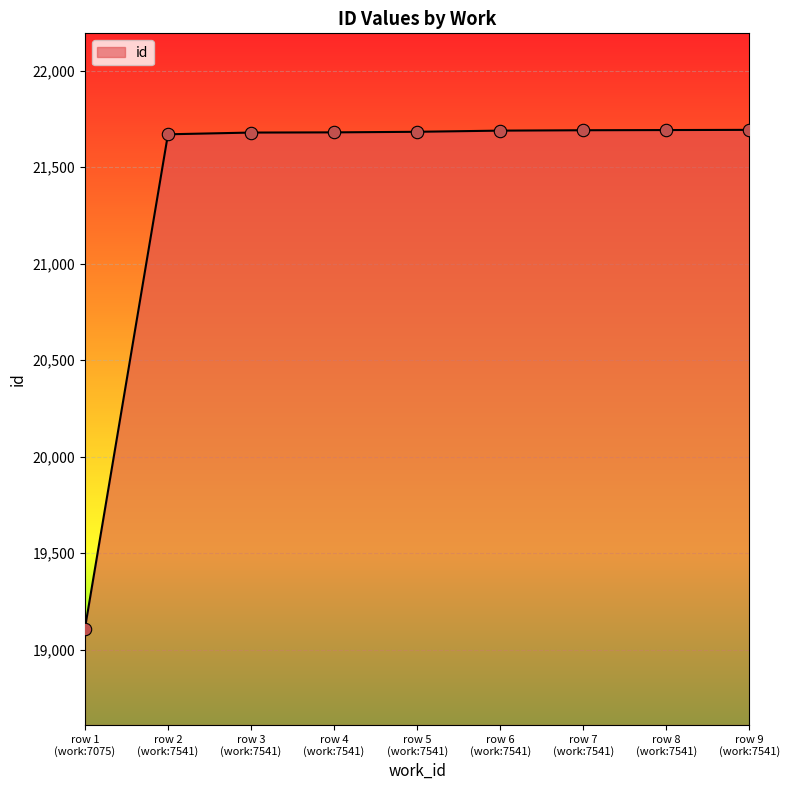

What is the smallest value displayed?

19110